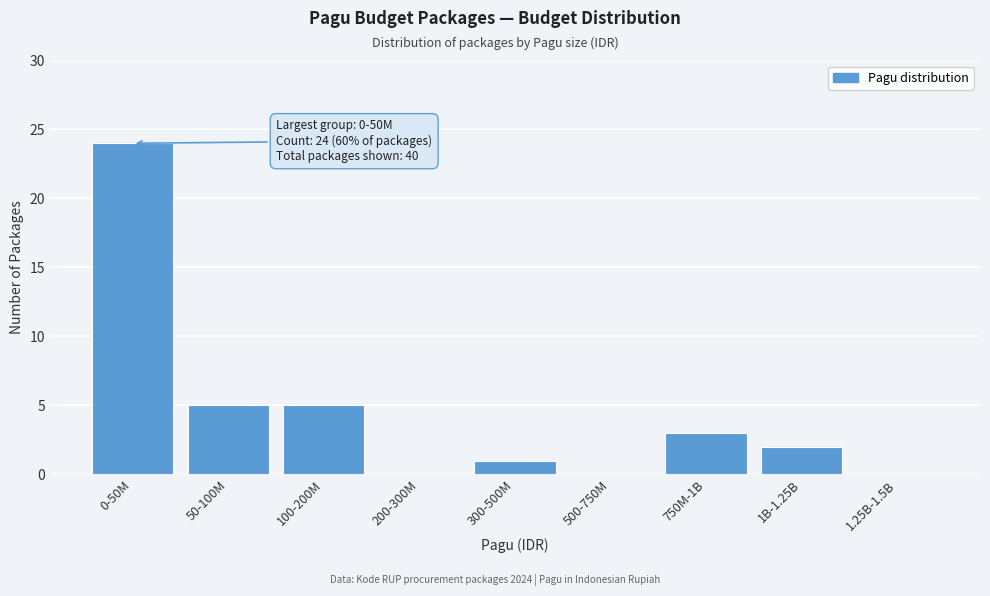

Reading left to right, list all the values displayed in this chart.

0-50M=24	50-100M=5	100-200M=5	200-300M=0	300-500M=1	500-750M=0	750M-1B=3	1B-1.25B=2	1.25B-1.5B=0